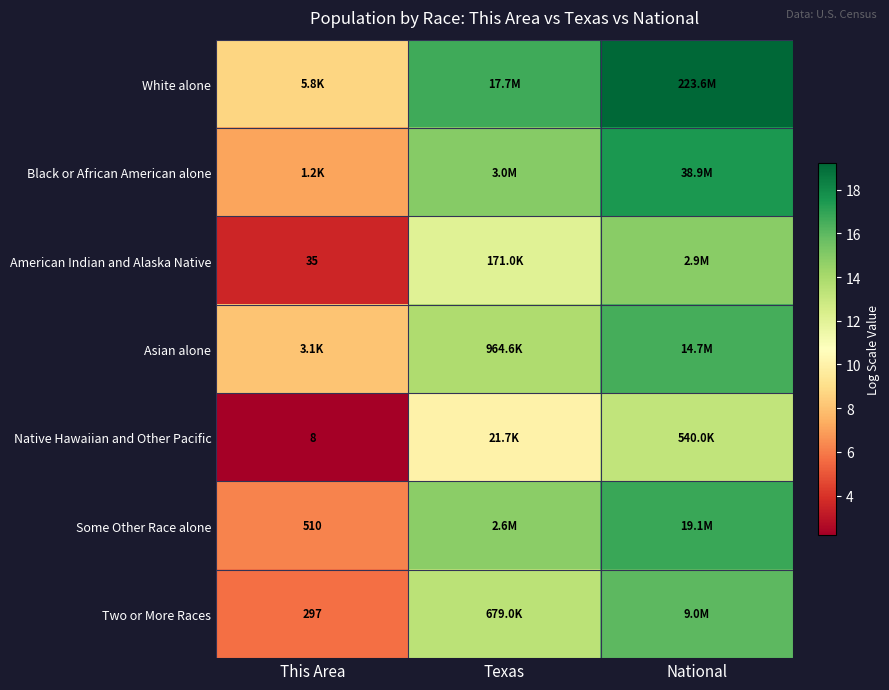

The American Indian and Alaska Native series shows 24.9 at National. True or false?

False